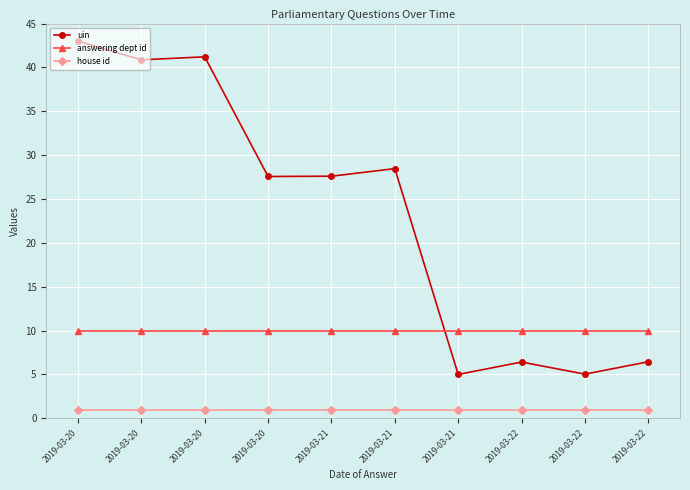

Count the number of categories in the chart.

10